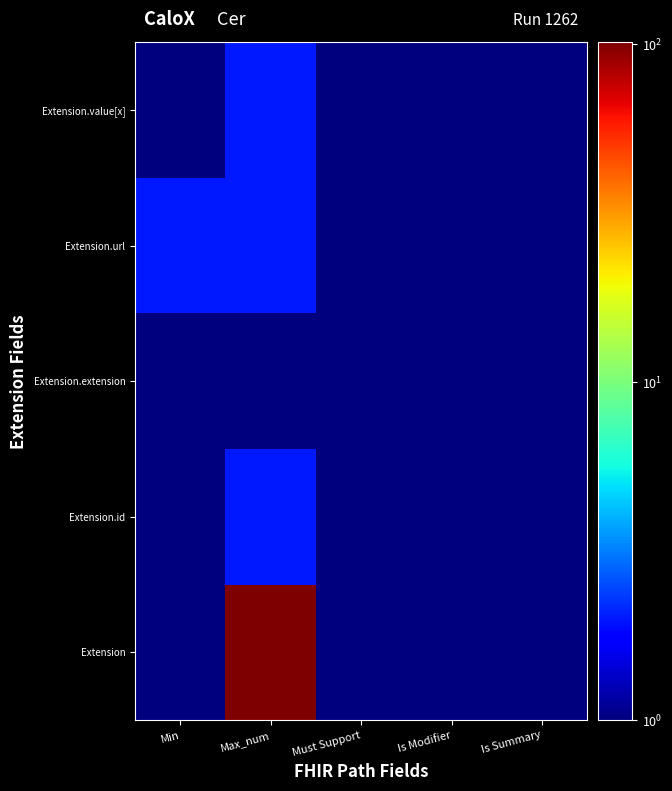

What is the smallest value displayed?

1